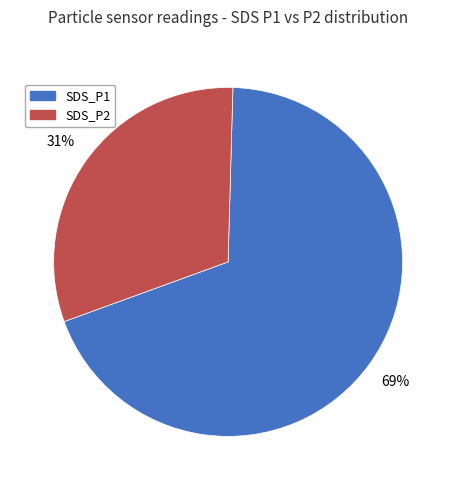

Rank the categories by value from highest to lowest.

SDS_P1, SDS_P2